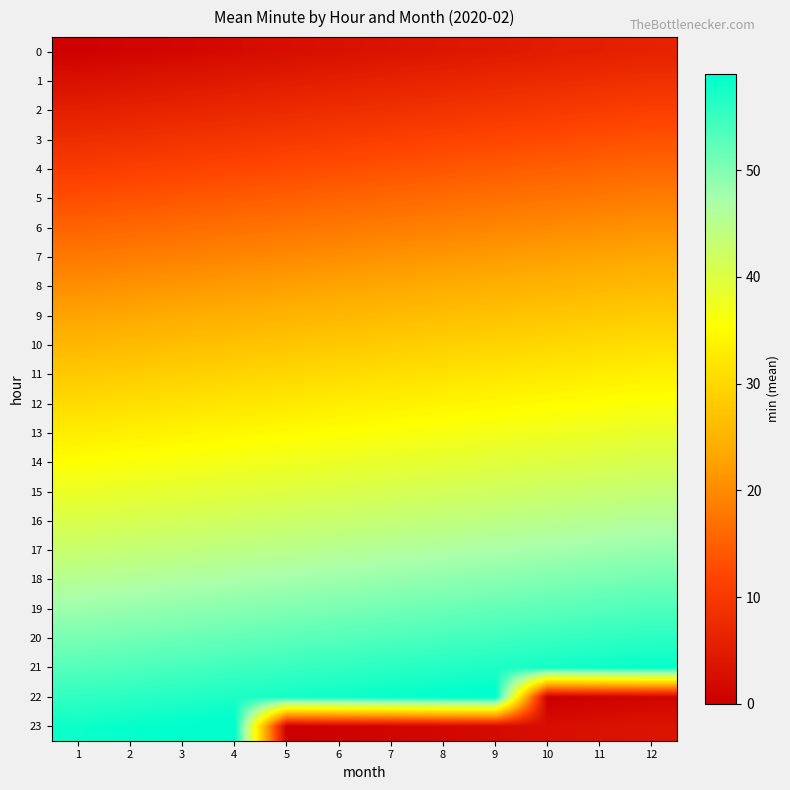

Rank the series by their maximum value, from lowest to highest.

0, 1, 2, 3, 4, 5, 6, 7, 8, 9, 10, 11, 12, 13, 14, 15, 16, 17, 18, 19, 20, 21, 22, 23